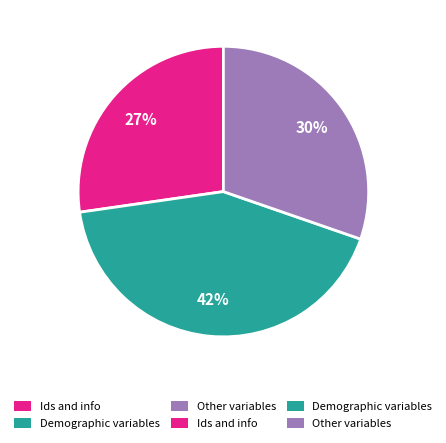

How many slices are in this pie chart?

3